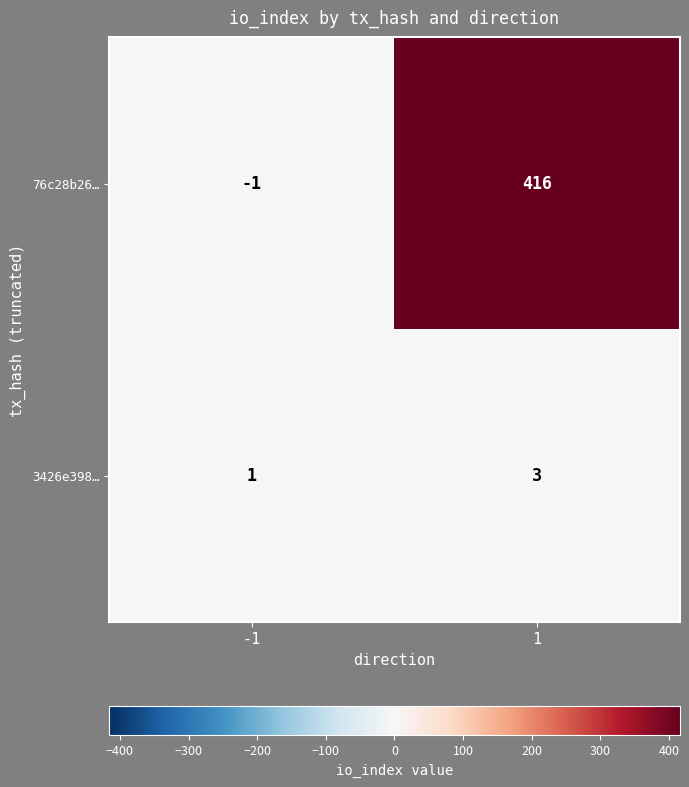

What is the difference between the maximum and minimum values in the 76c28b26… series?

417